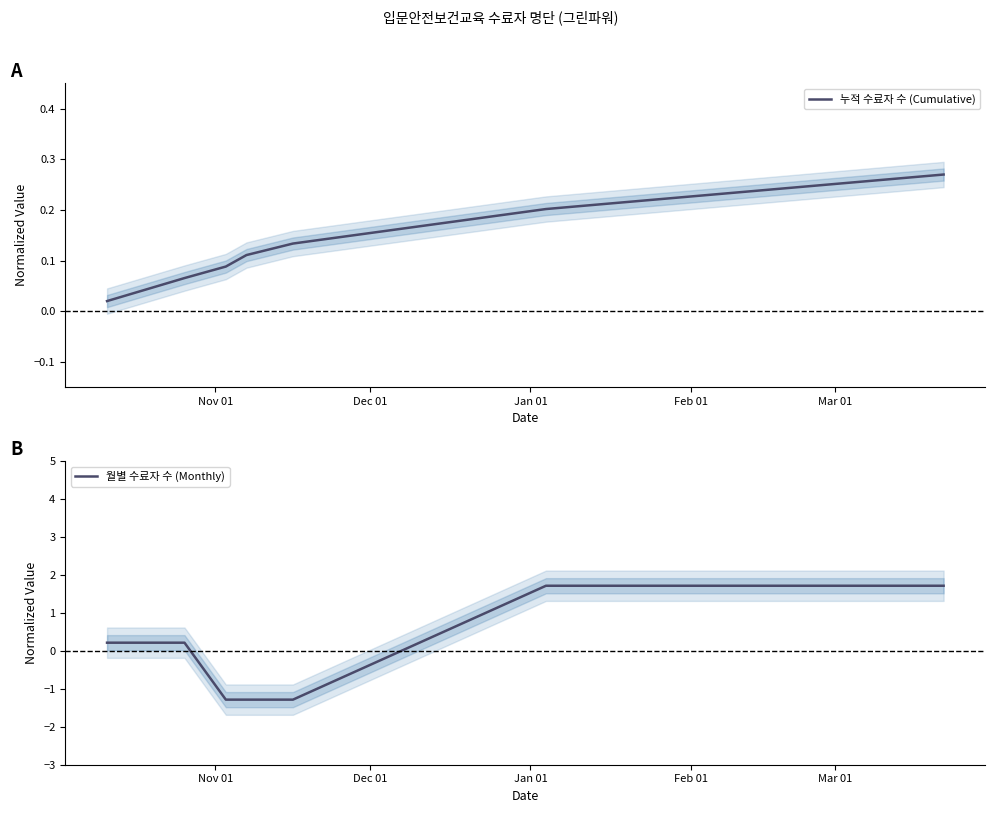

What is the highest value of the 월별 수료자 수 (Monthly) series?

1.7